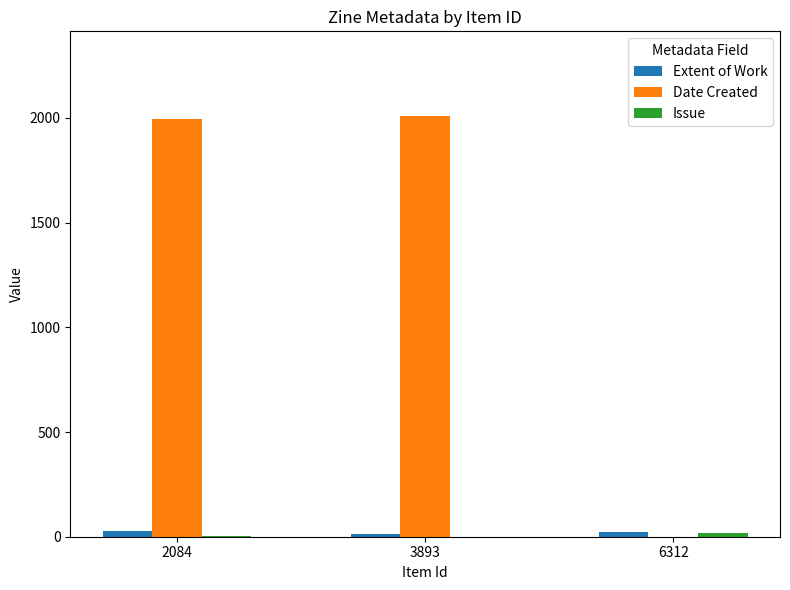

Which series has the largest total across all categories?

Date Created